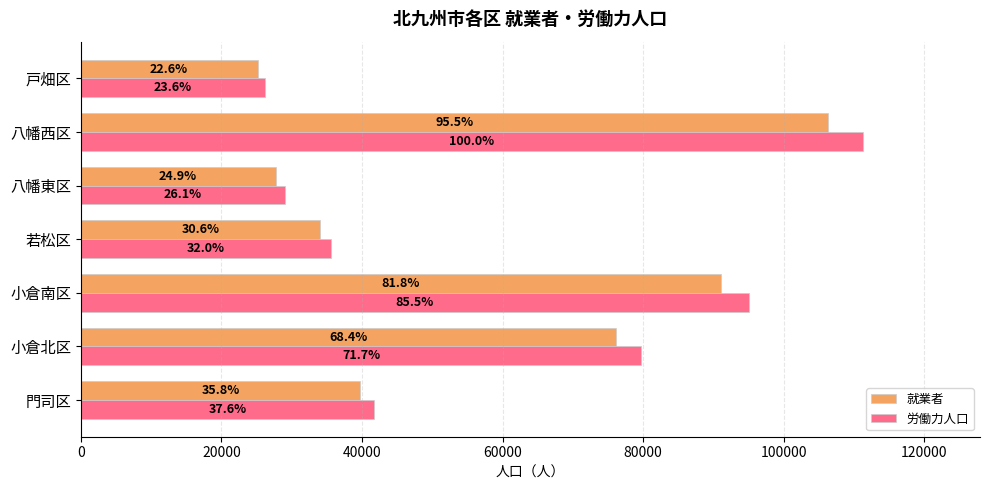

What are all the series names shown in the legend?

就業者, 労働力人口